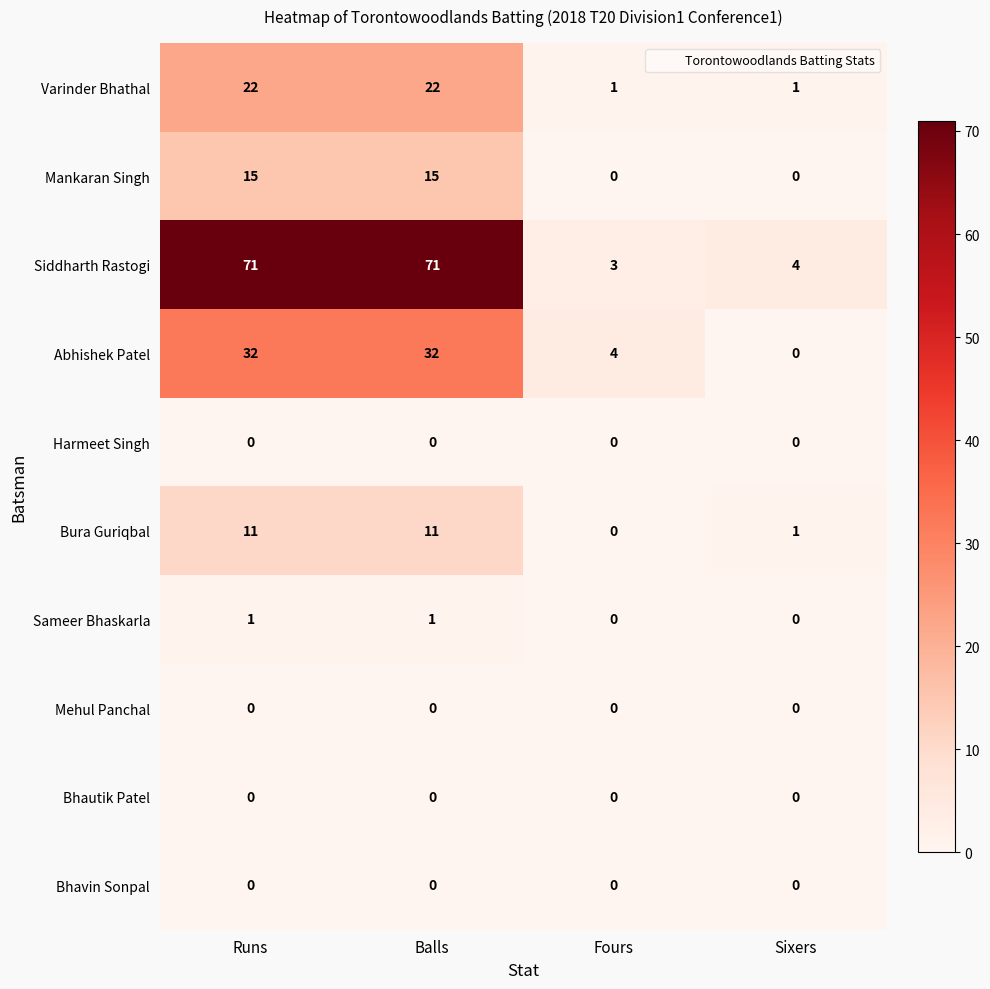

True or false: Harmeet Singh has a value of 0 at Fours.

True